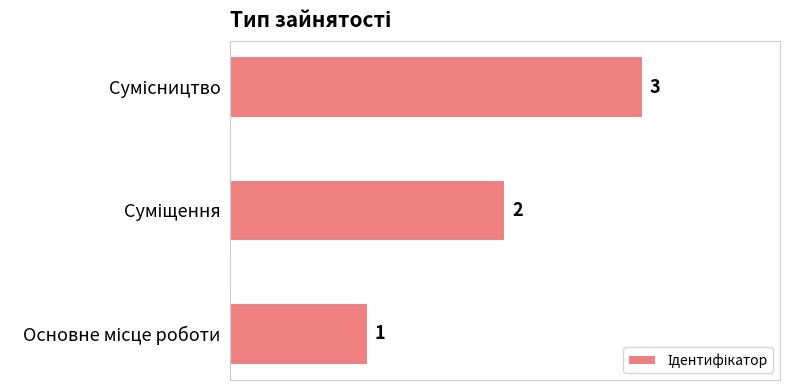

What is the greatest value displayed?

3